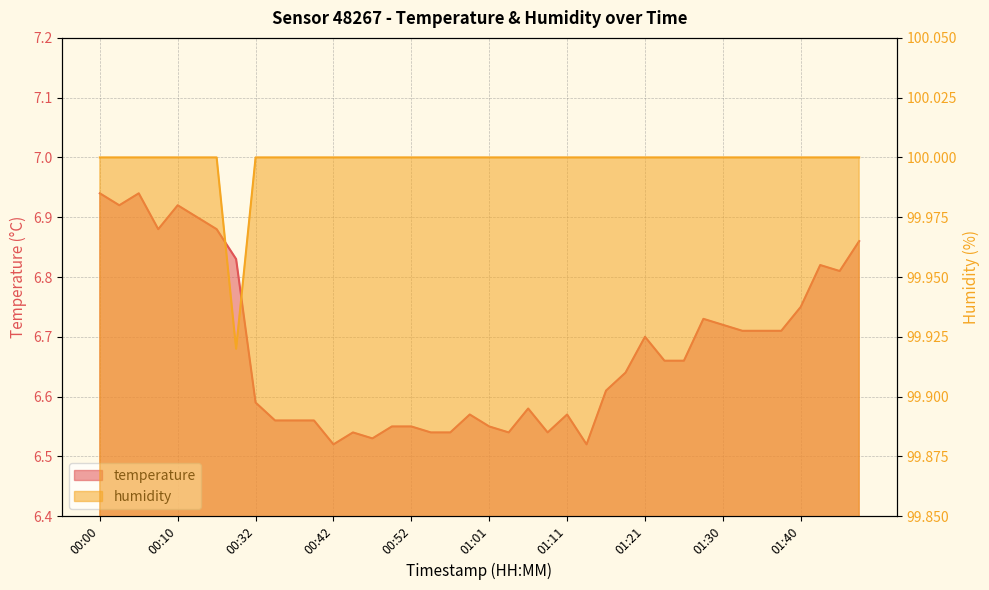

What is the label of the 32nd point from the right?

00:32